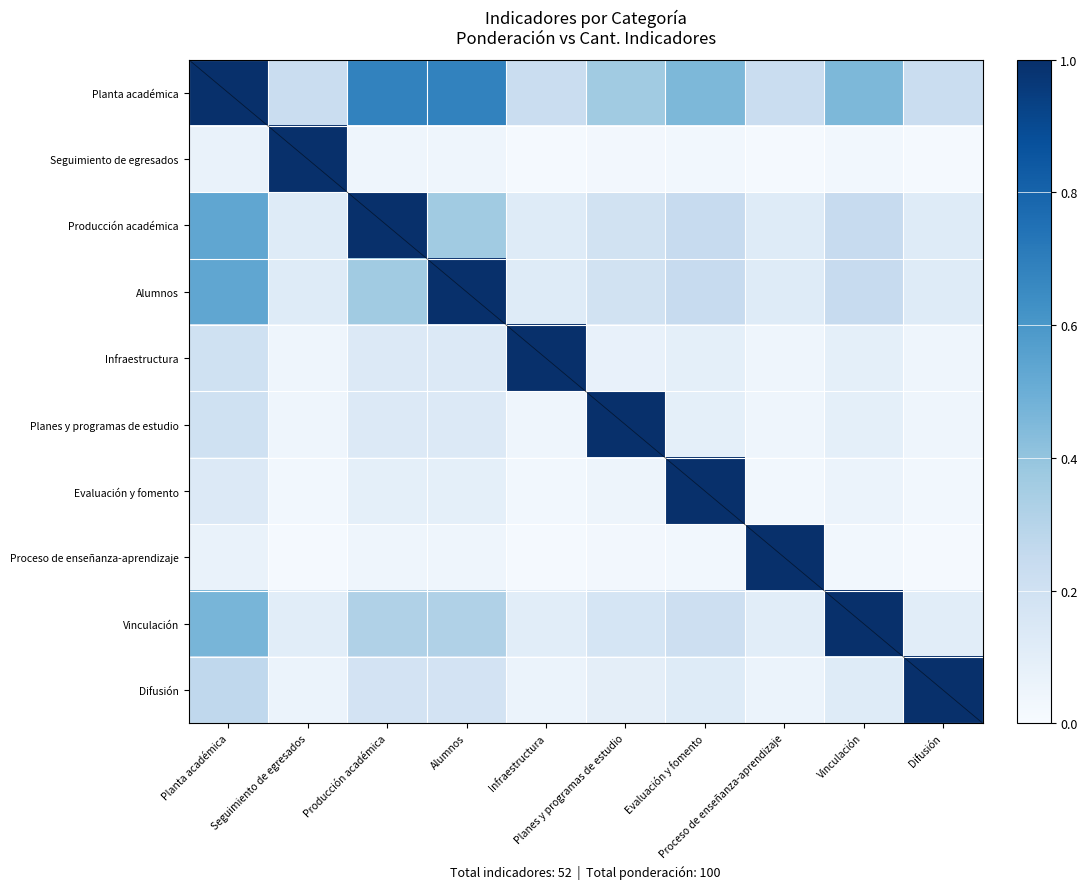

What is the total value across all series at Evaluación y fomento?

2.5